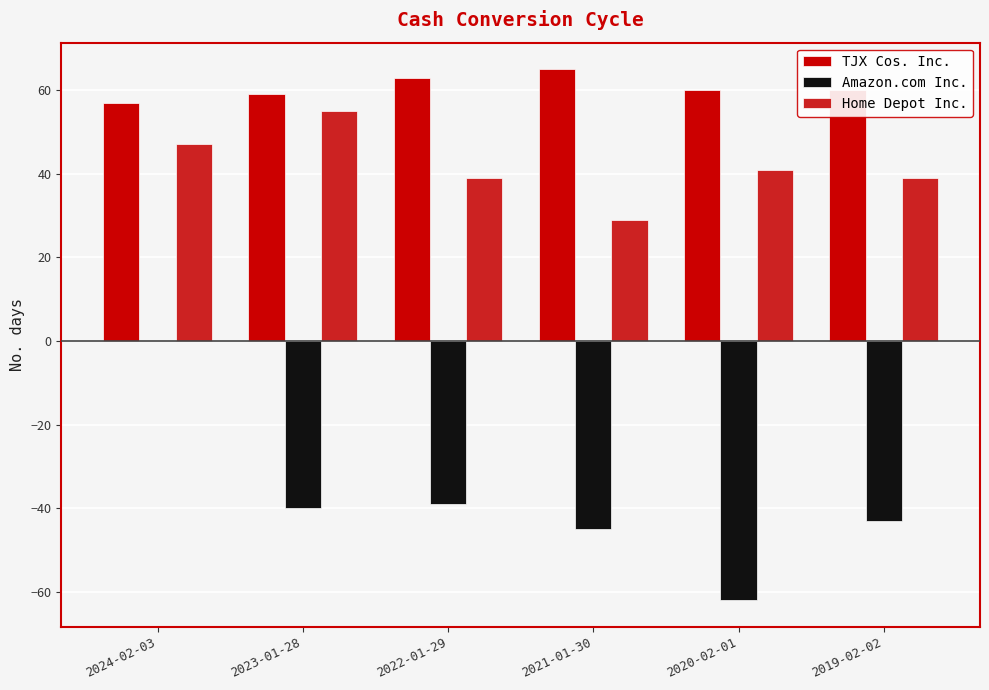

Which label corresponds to the largest value in the chart?

2021-01-30